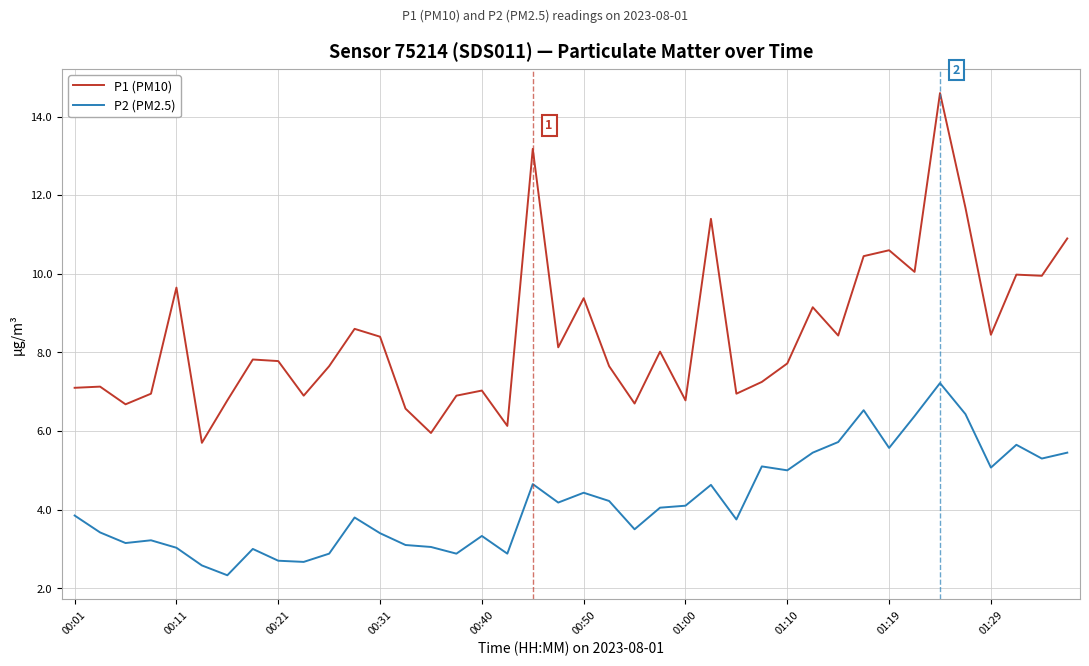

Count the number of categories in the chart.

40